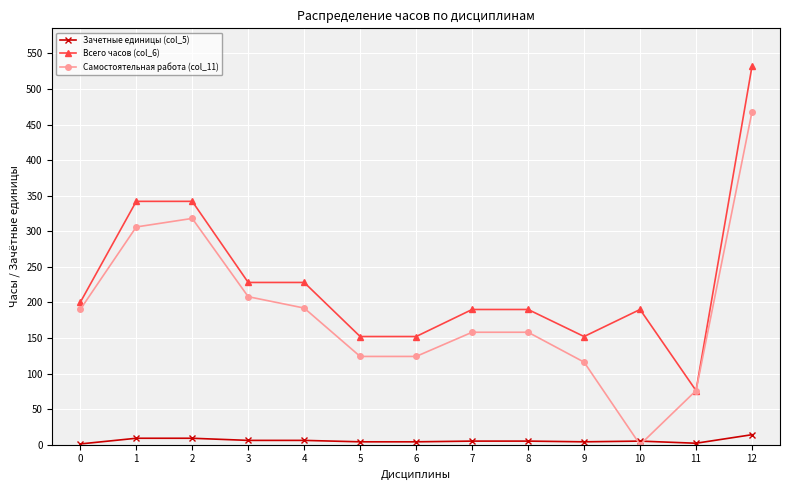

Which series has the largest range (max minus min)?

Самостоятельная работа (col_11)